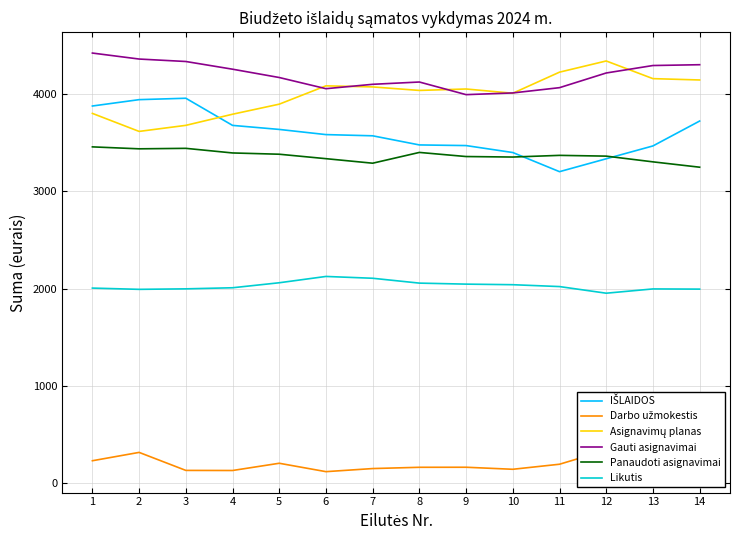

Between 5 and 13, which series saw the biggest shift?

Asignavimų planas